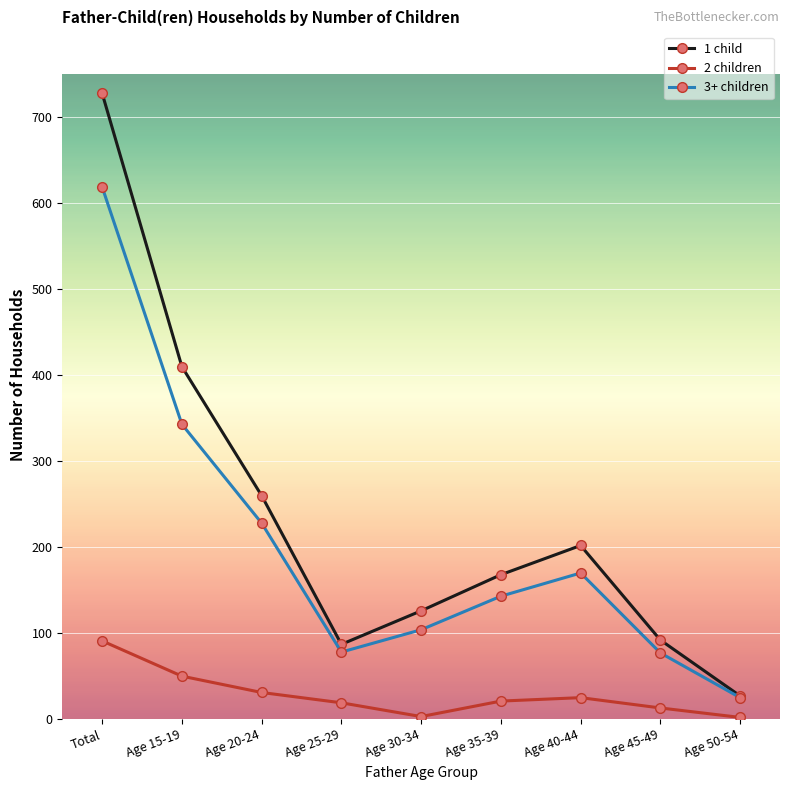

The value of 2 children at Age 30-34 is 3. True or false?

True